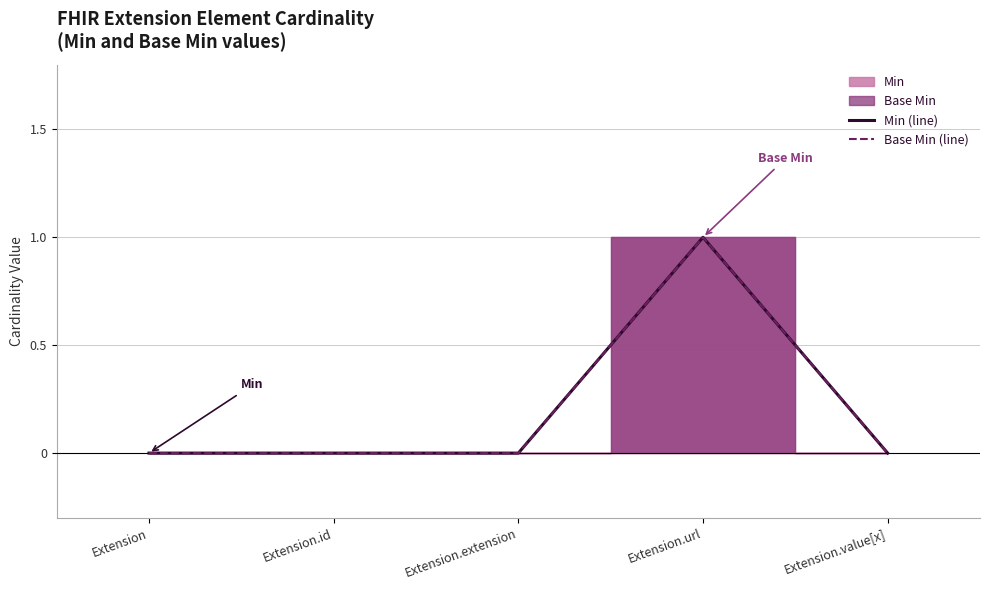

Reading right to left, what are all the values shown in this chart?

Min (line): 0	1	0	0	0
Base Min (line): 0	1	0	0	0